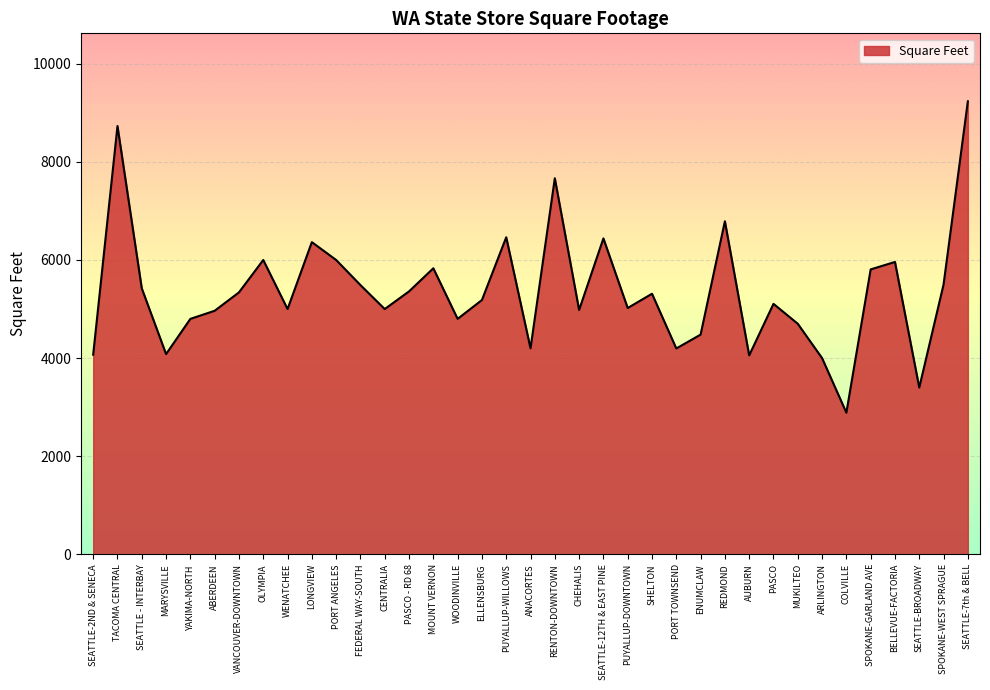

Read the value at COLVILLE.

2888